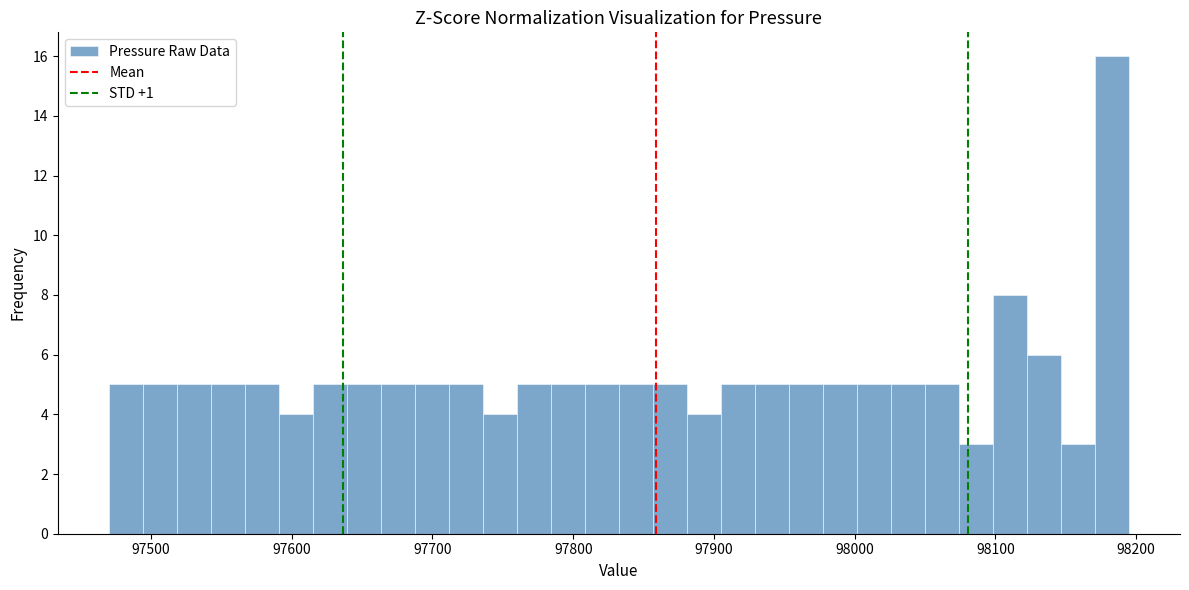

Read against the x-axis, roughly where is the centre of the tallest bar?

98180